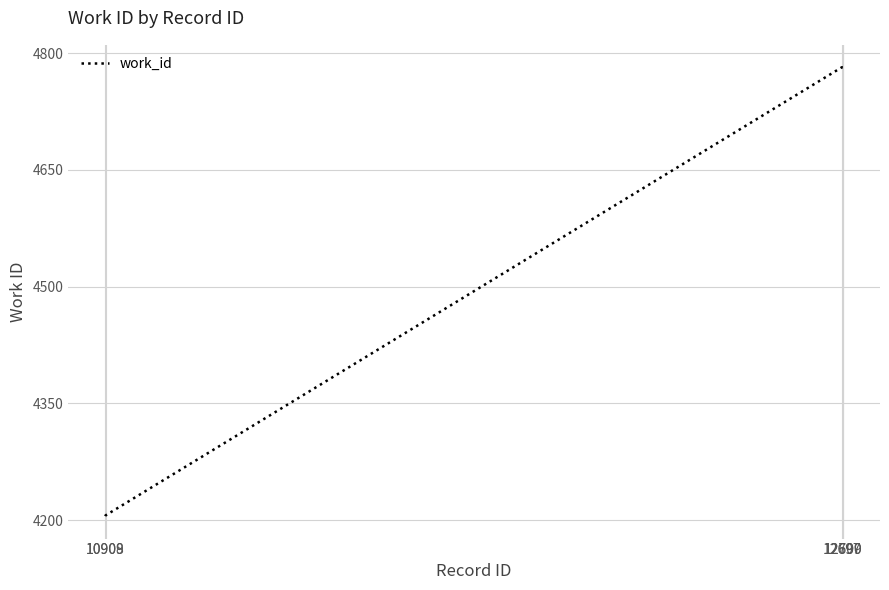

What is the change in value from 10909 to 12697?

+576